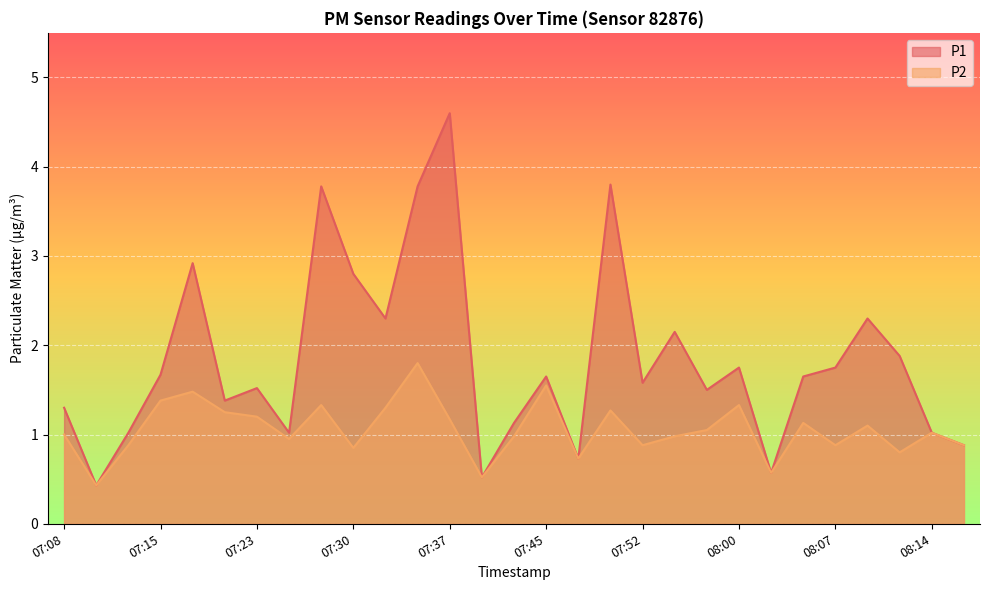

True or false: P1 and P2 cross at least once.

False